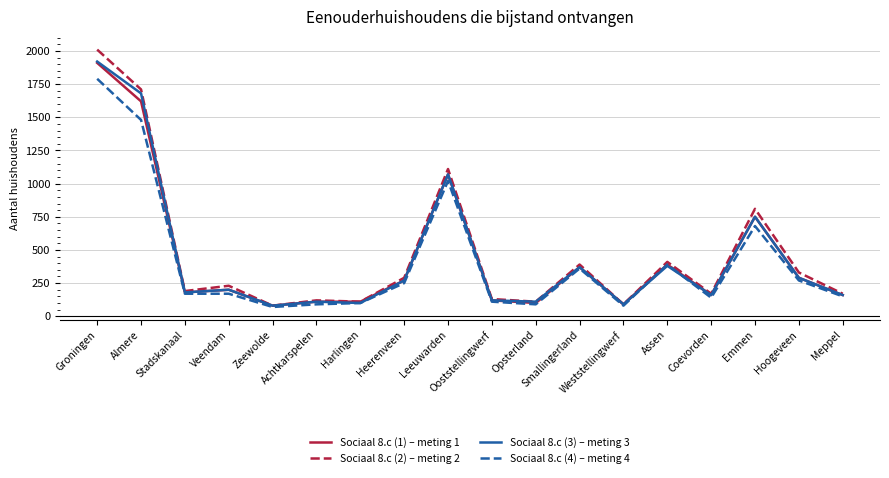

What is the smallest value displayed?

70